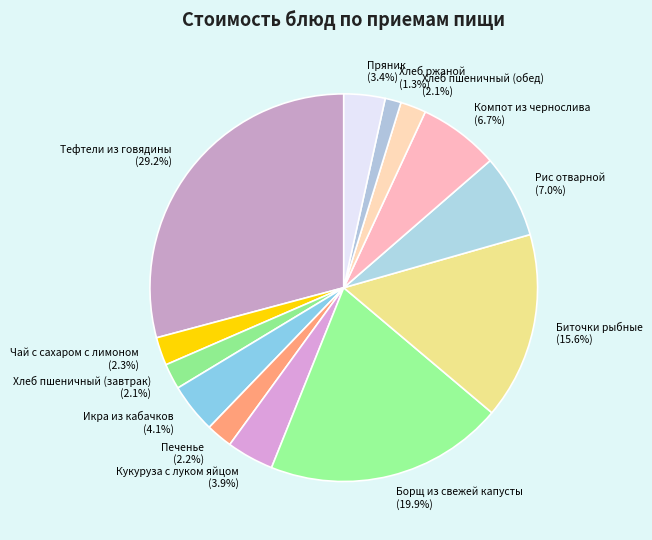

Between Икра из кабачков and Печенье, which is larger?

Икра из кабачков